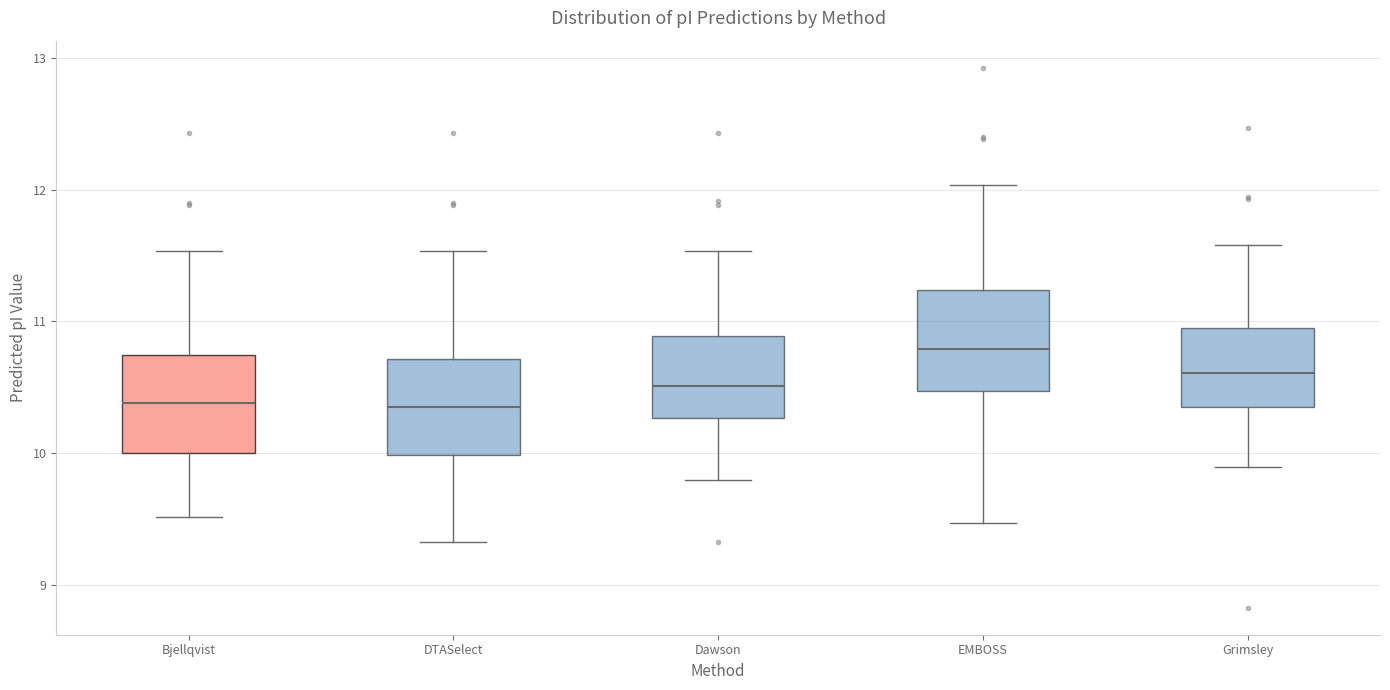

Reading left to right, read every box against the y-axis: the position of its median line, the range the box covers, and the ends of its whiskers. The values are not printed on the chart, so give them approximately, as read against the axis.

Bjellqvist: median 10.4, box 10.0 to 10.7, whiskers 9.5 to 11.5
DTASelect: median 10.4, box 10.0 to 10.7, whiskers 9.3 to 11.5
Dawson: median 10.5, box 10.3 to 10.9, whiskers 9.8 to 11.5
EMBOSS: median 10.8, box 10.5 to 11.2, whiskers 9.5 to 12.0
Grimsley: median 10.6, box 10.4 to 11.0, whiskers 9.9 to 11.6